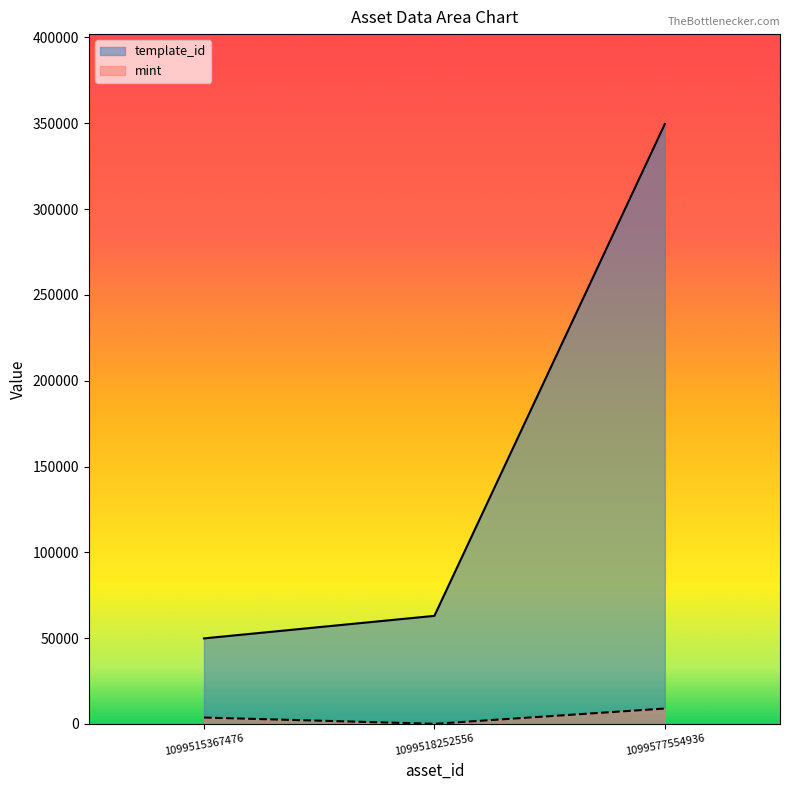

What are all the series names shown in the legend?

template_id, mint